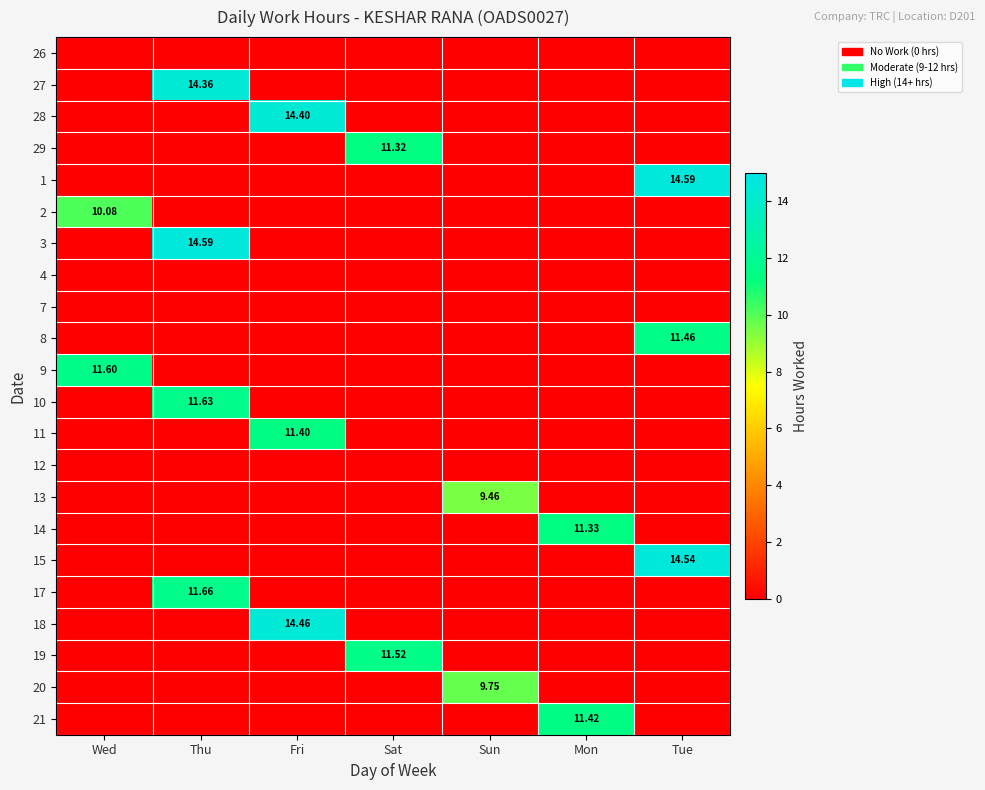

At Wed, list the series in order from largest to smallest.

9, 2, 26, 27, 28, 29, 1, 3, 4, 7, 8, 10, 11, 12, 13, 14, 15, 17, 18, 19, 20, 21